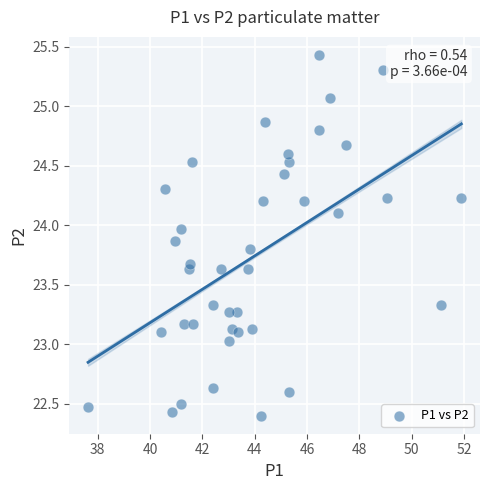

What is the range of Y values (max minus min)?

3.0